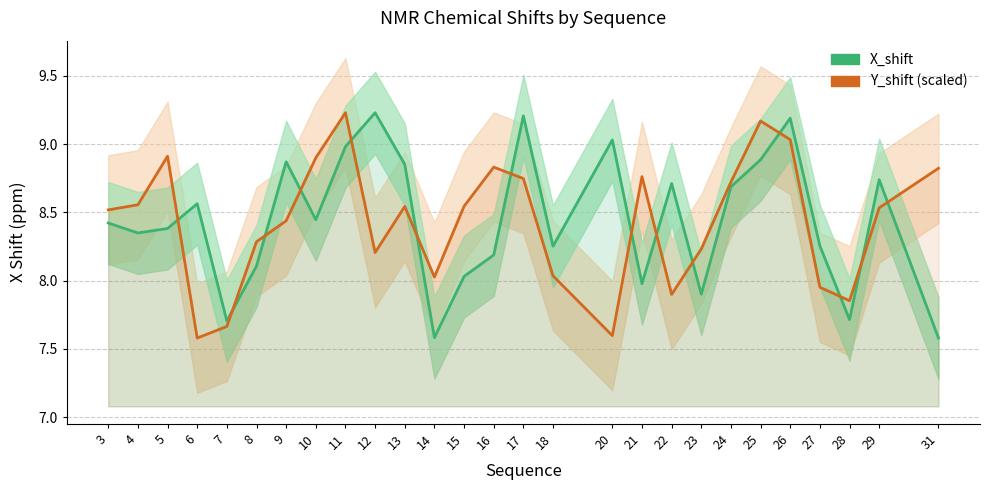

How many series are shown in this chart?

2